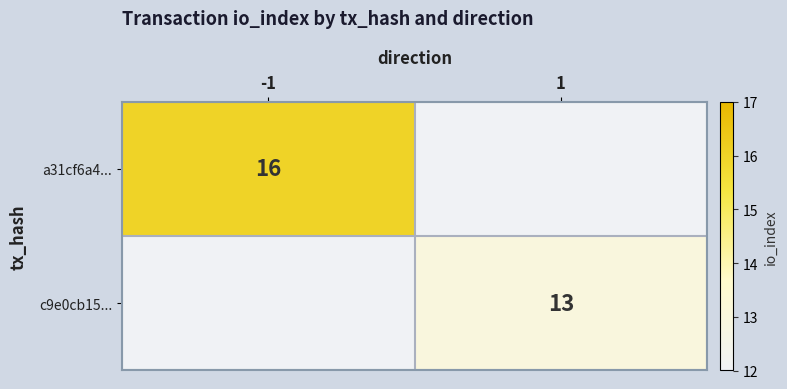

What is the smallest value displayed?

13.0